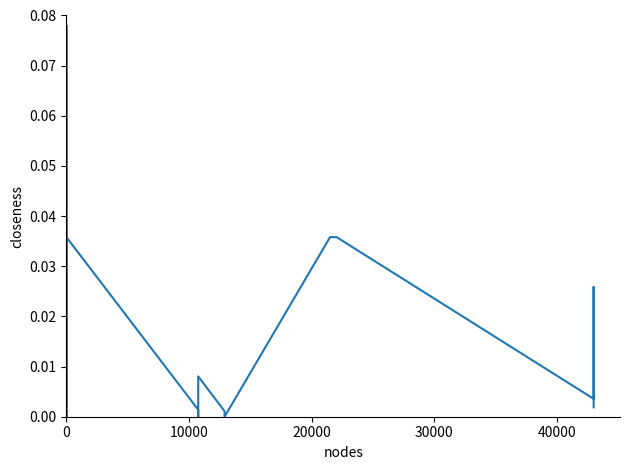

Does the chart display data point markers on the line(s)?

No